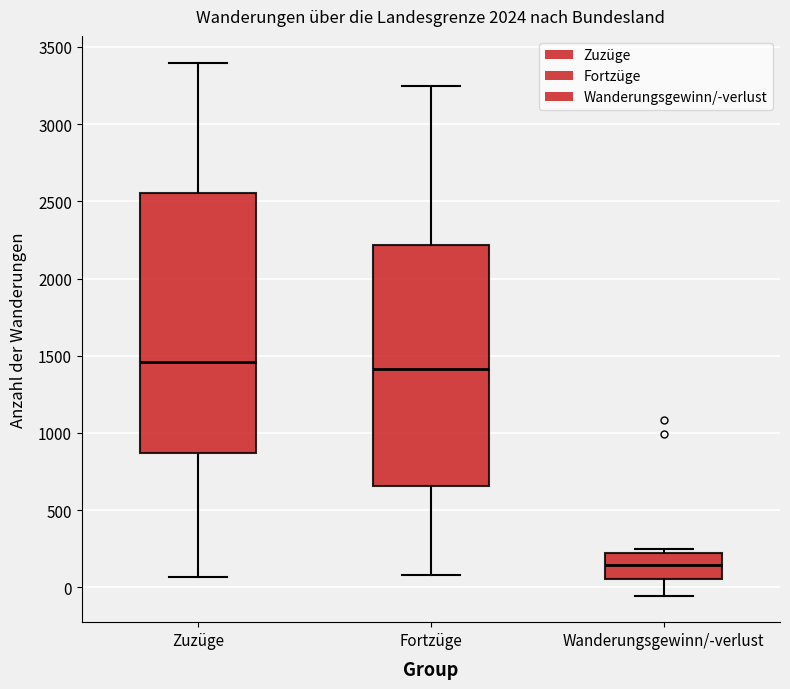

Where does the lower whisker of the box for Fortzüge end on the y-axis? The values are not printed on the chart, so give them approximately, as read against the axis.

100